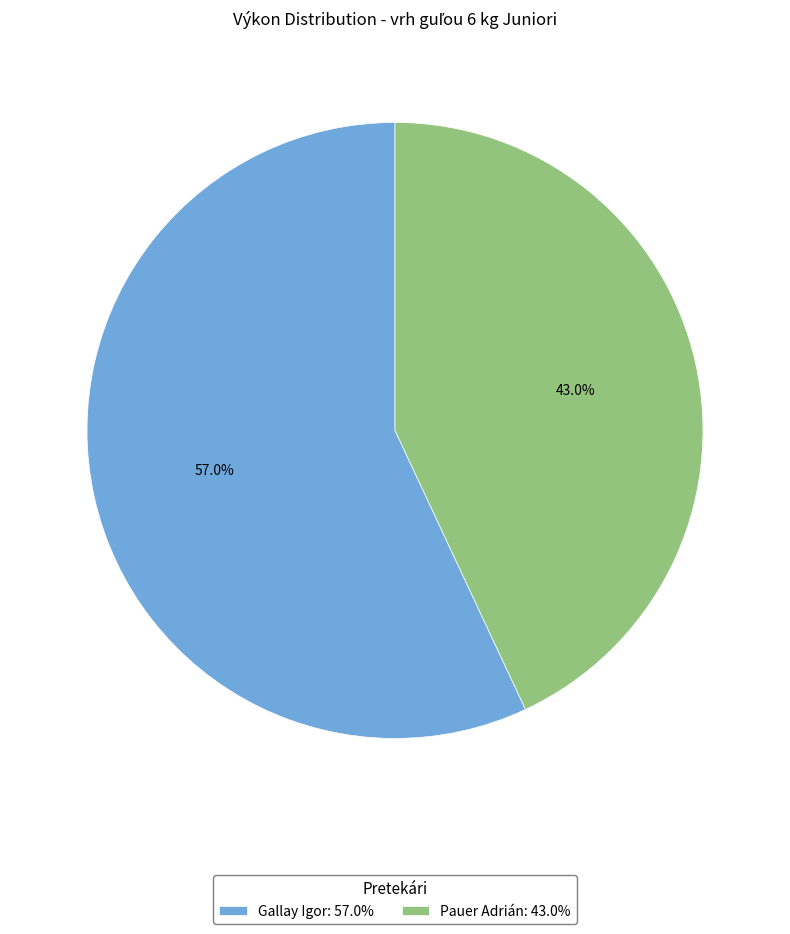

To the nearest percent, what is the average slice percentage?

50%